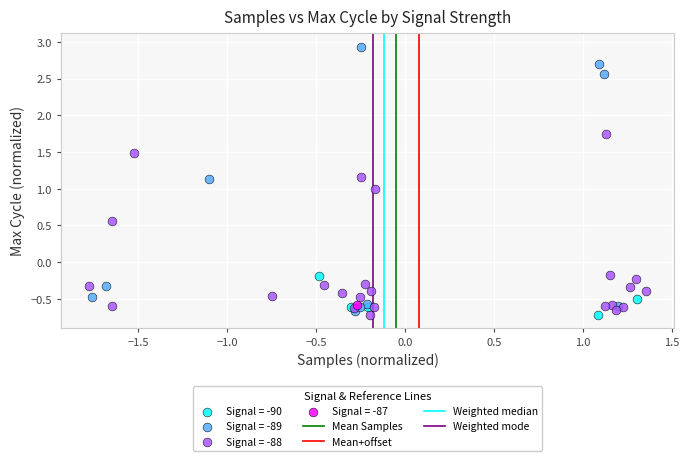

Which series contains the highest Y value?

Signal = -89